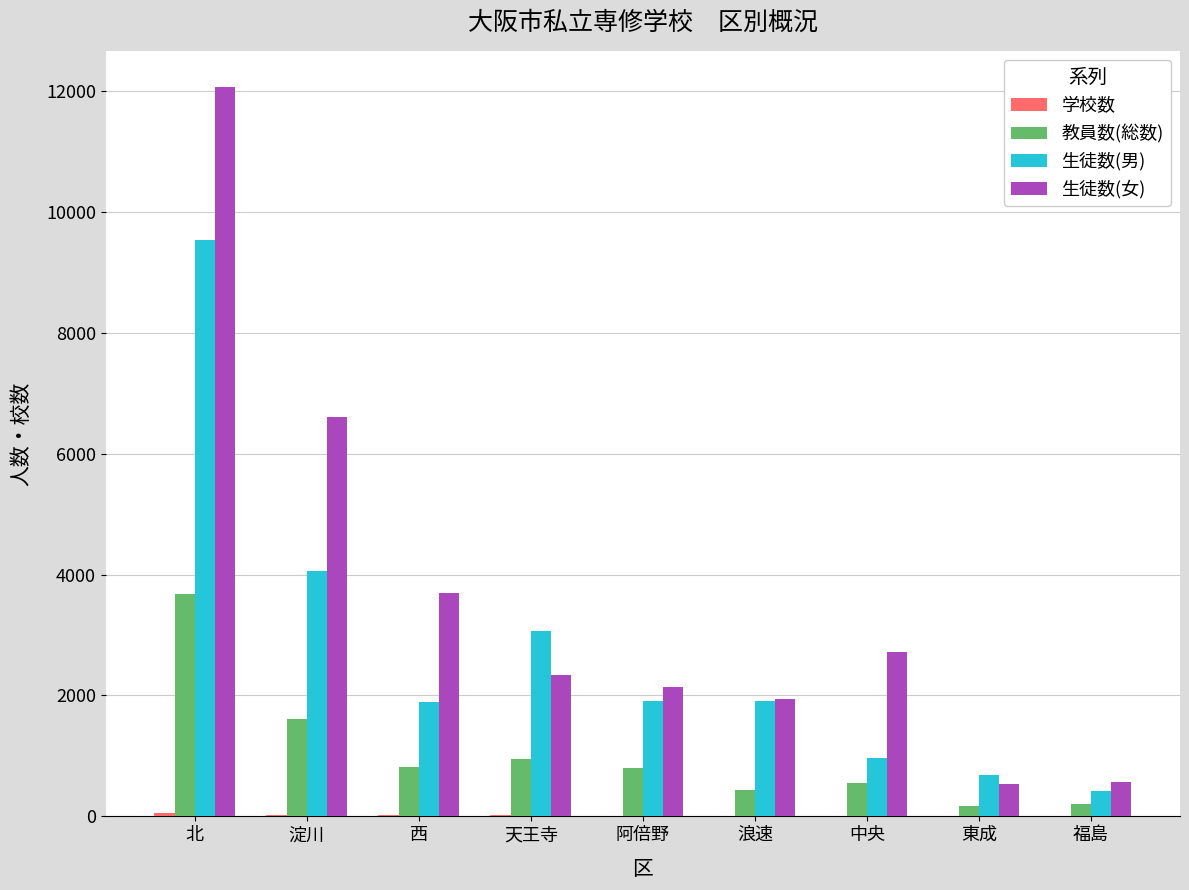

Which category has the highest value in the 生徒数(女) series?

北